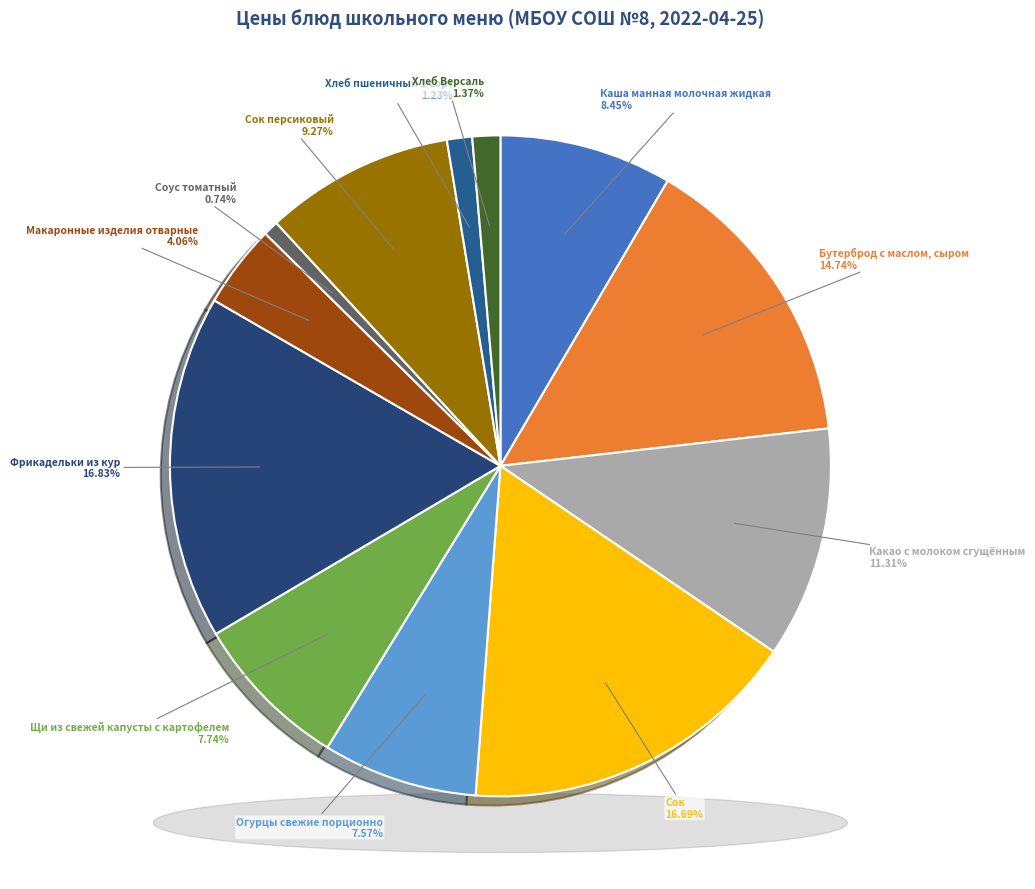

How many segments does this pie chart have?

12